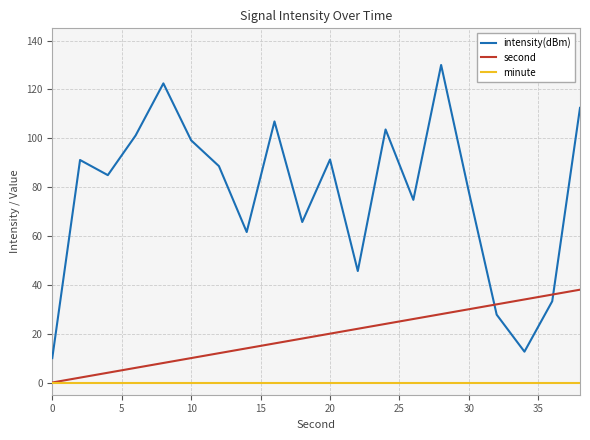

What is the sum of all intensity(dBm) values?

1540.9